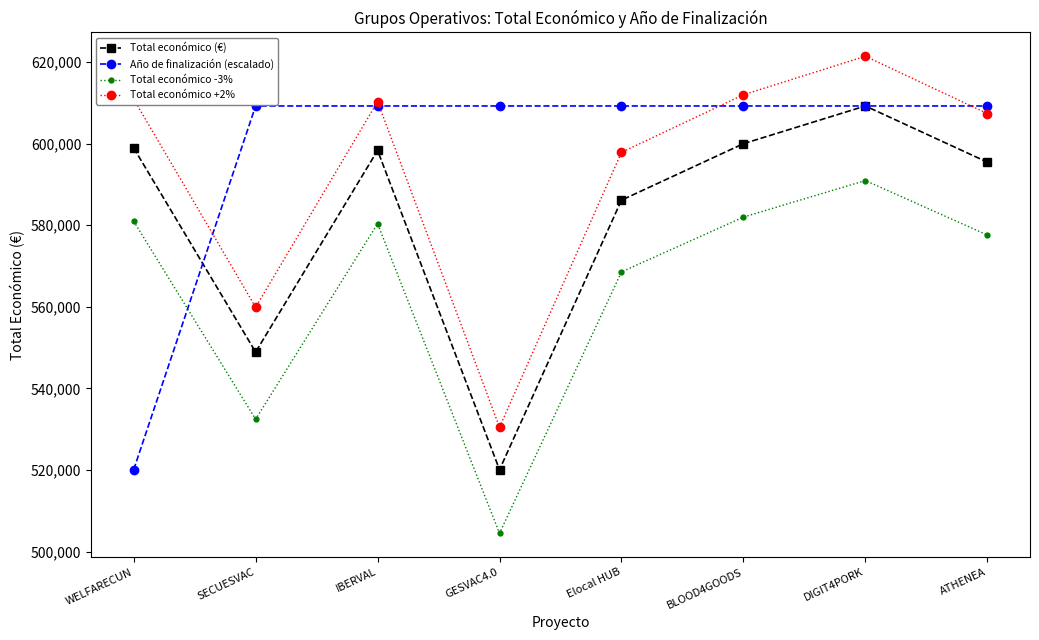

In Total económico -3%, how many points are higher than both neighbors (excluding endpoints)?

2